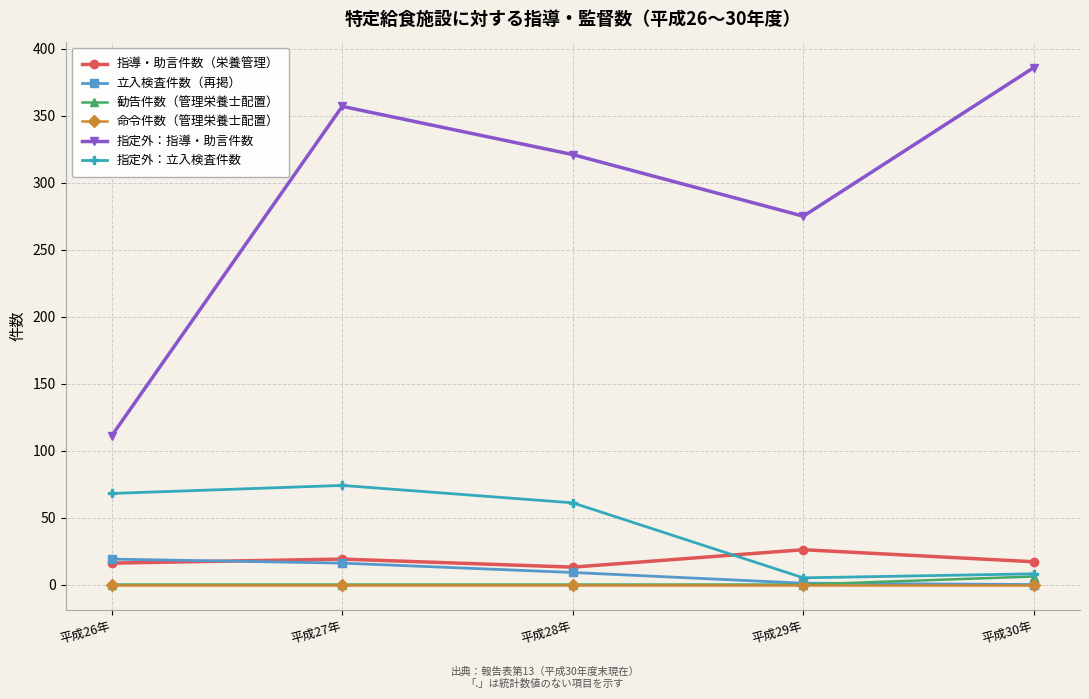

What is the lowest value of the 指定外：指導・助言件数 series?

111